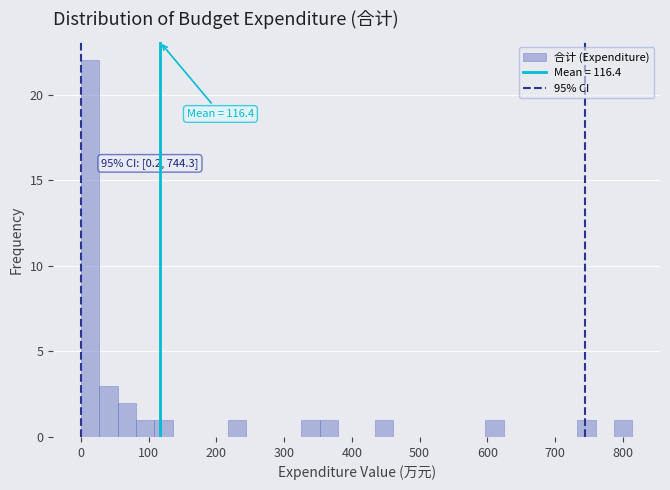

Read against the x-axis, roughly where is the centre of the tallest bar?

10